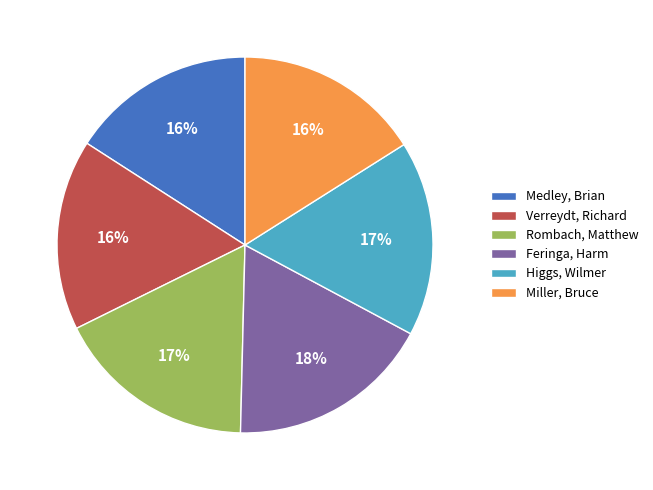

The Rombach, Matthew slice represents 31% of the pie. True or false?

False